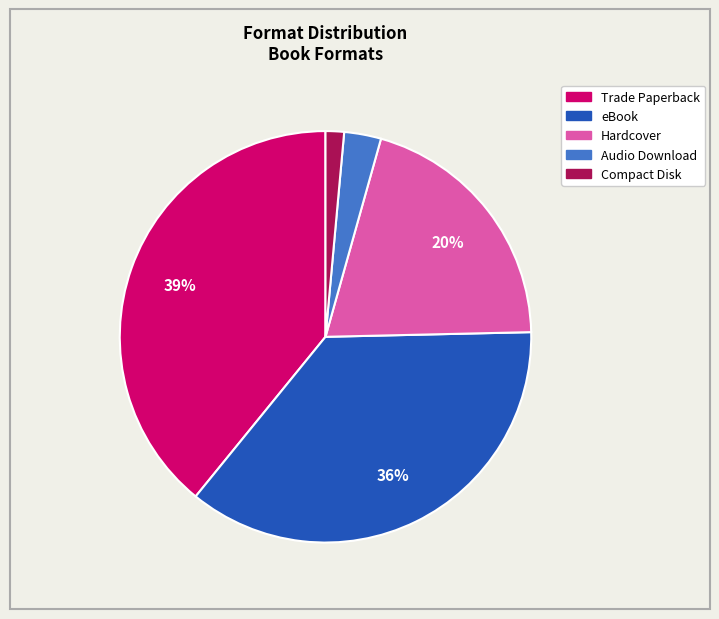

Is there any slice that represents more than half of the pie?

No